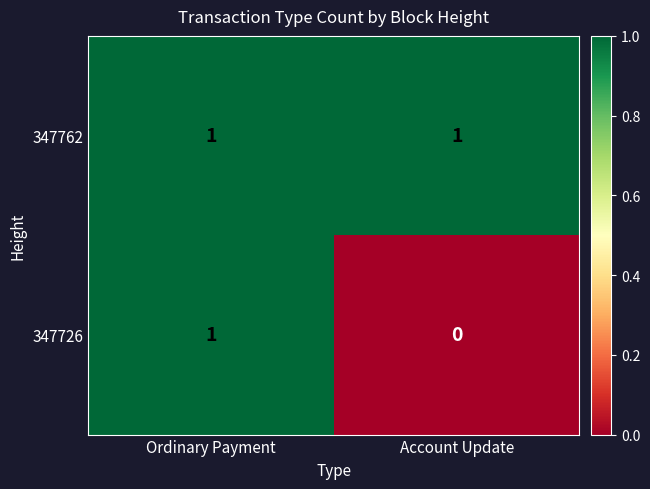

The 347726 series shows 1 at Ordinary Payment. True or false?

True